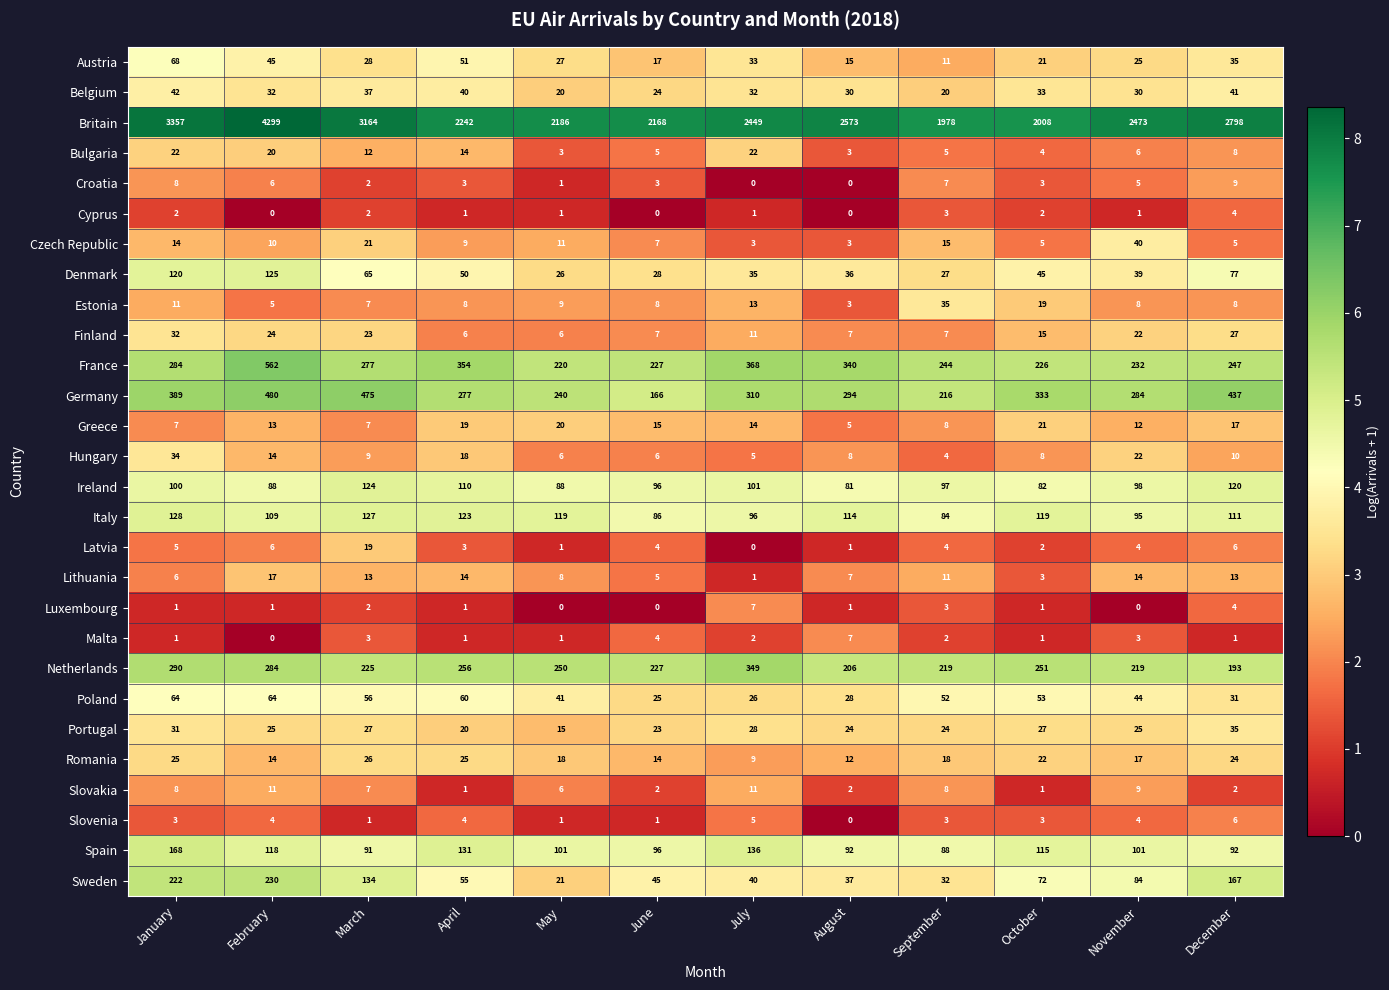

What is the sum of the Latvia values at July and September?

4